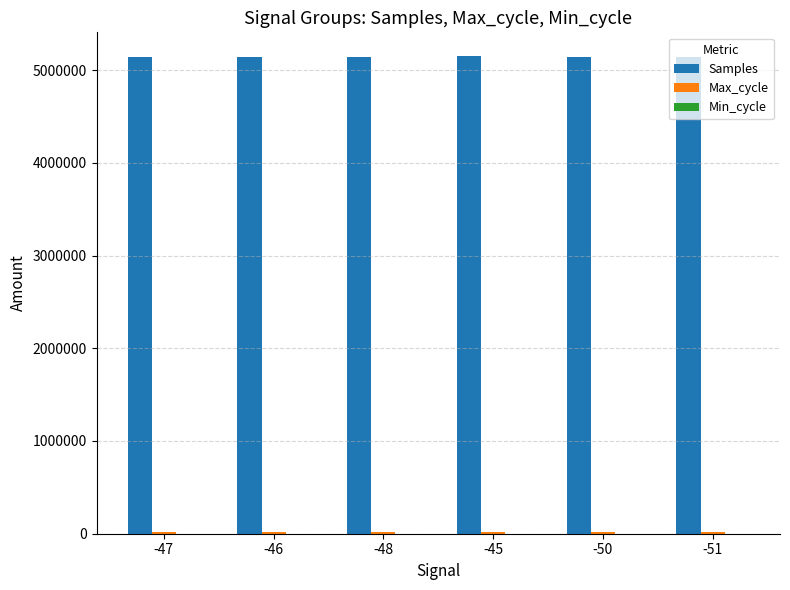

Which series has the largest total across all categories?

Samples